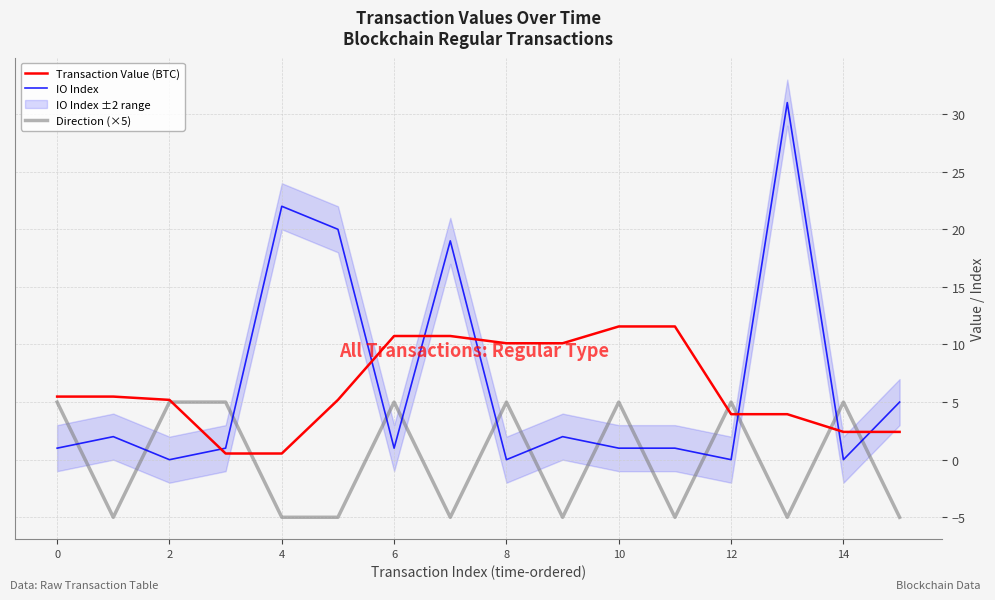

At how many categories does at least one series exceed 7?

9